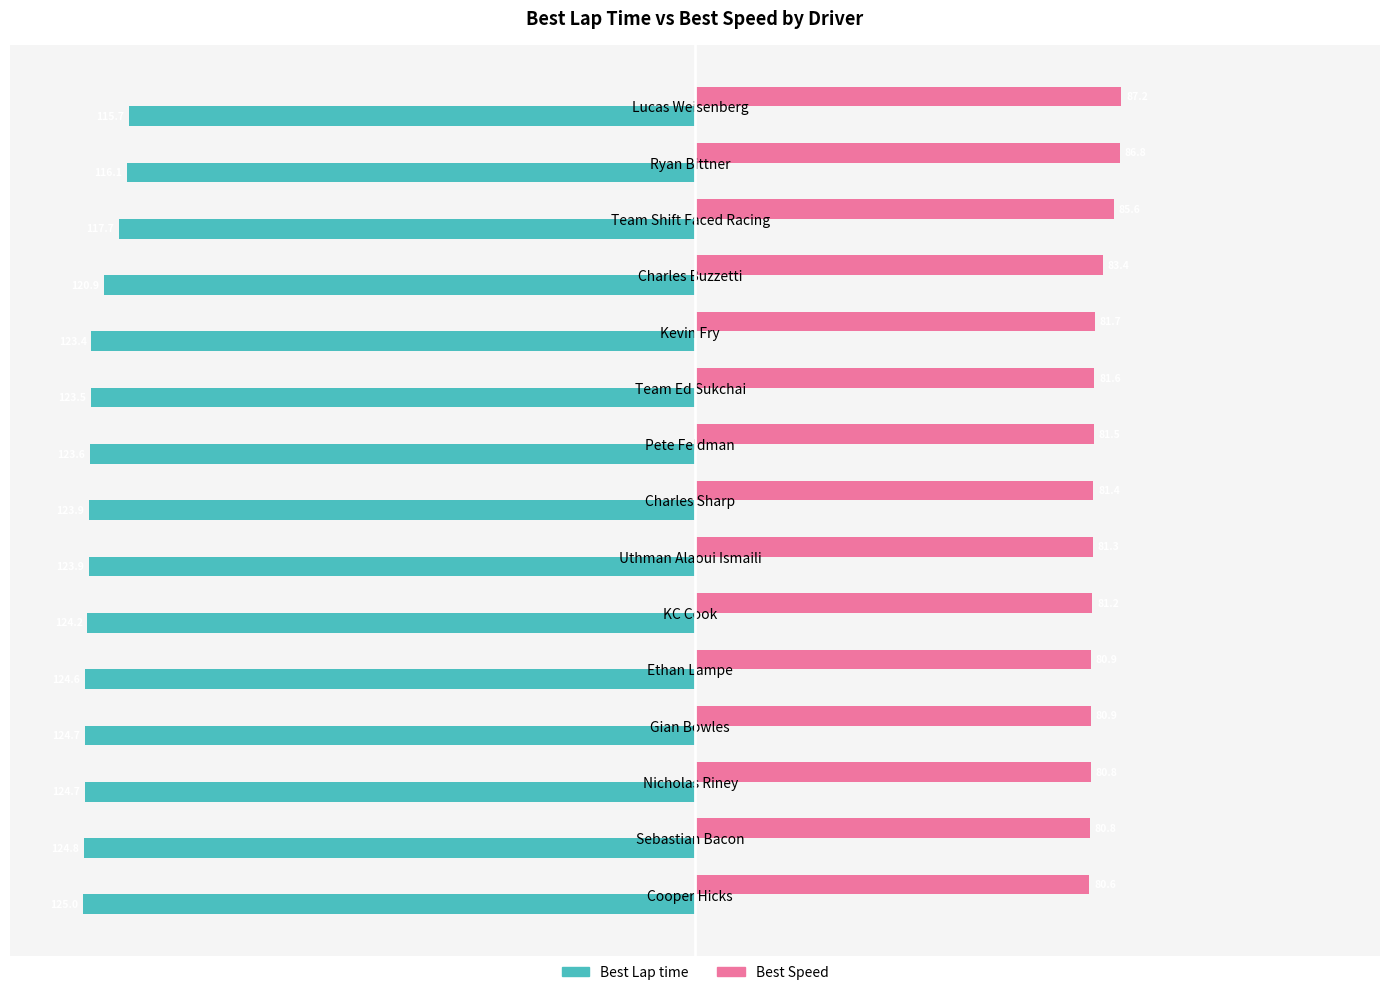

List the series in order of their overall mean, highest first.

Best Speed, Best Lap time